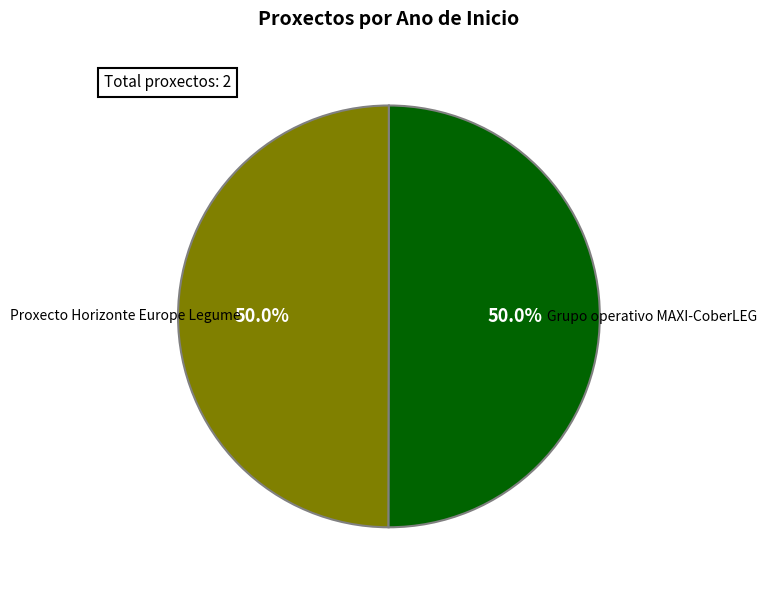

What is the total percentage of Proxecto Horizonte Europe Legume and Grupo operativo MAXI-CoberLEG?

100.0%